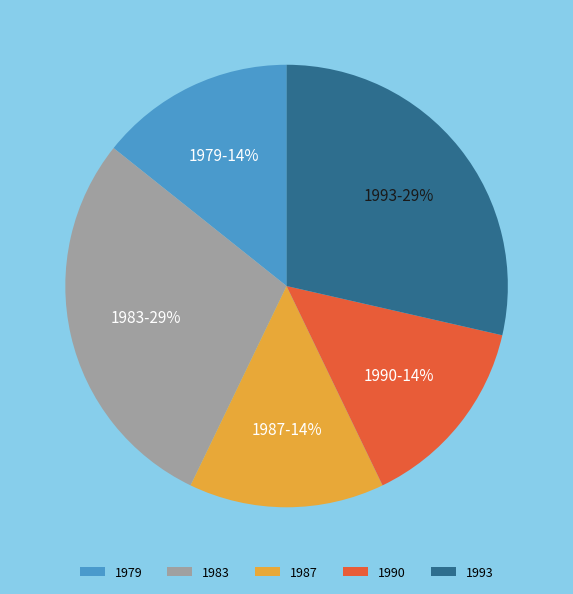

To the nearest percent, what is the average slice percentage?

20%